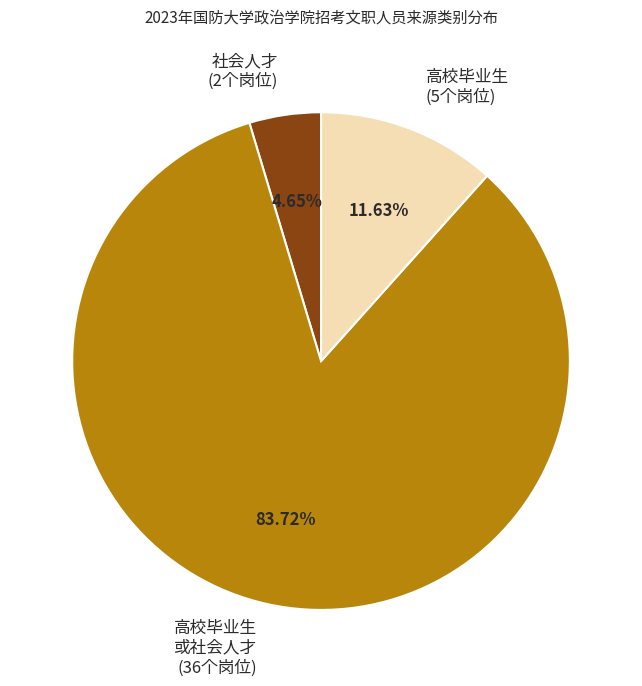

Rank the categories by value from highest to lowest.

高校毕业生 或社会人才 (36个岗位), 高校毕业生 (5个岗位), 社会人才 (2个岗位)